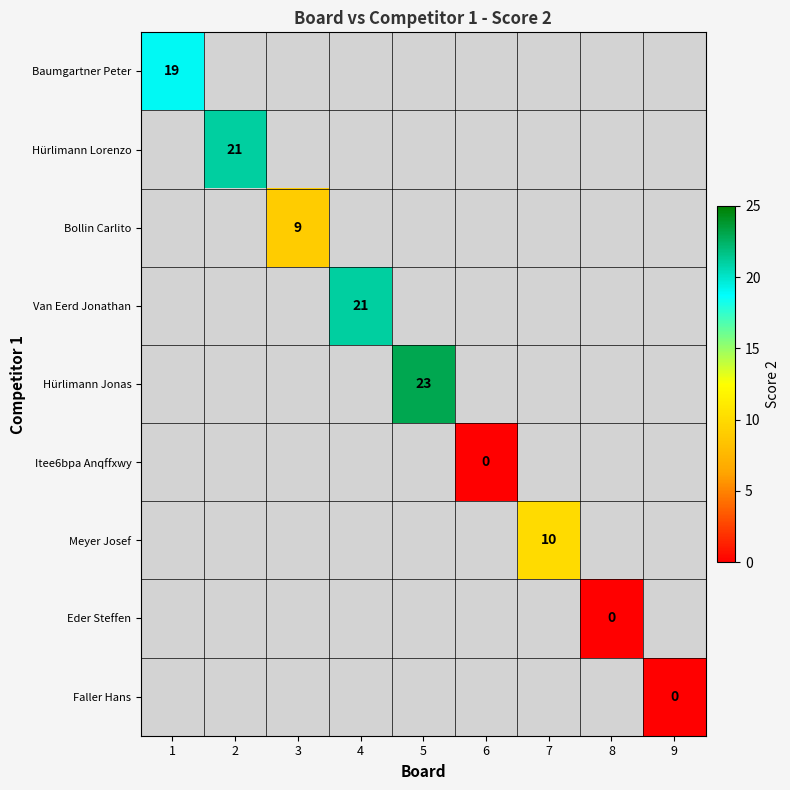

How many categories are shown in the chart?

9